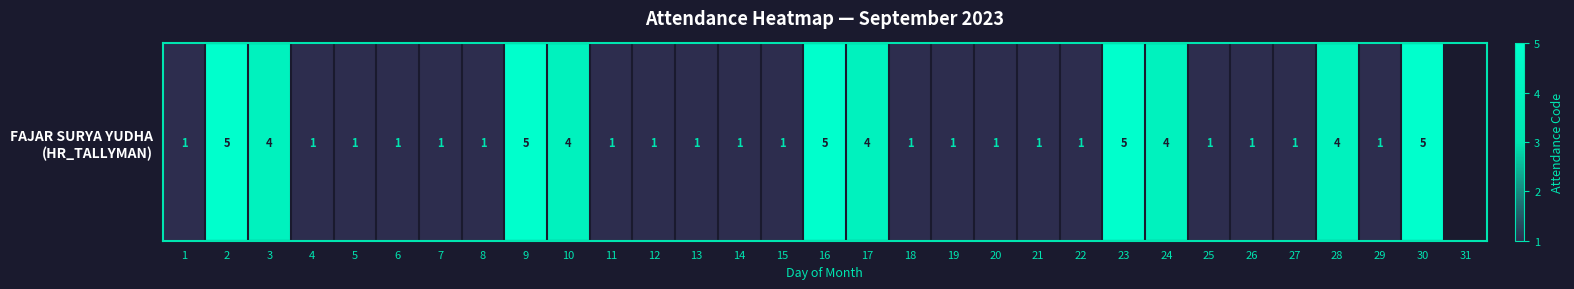

What is the sum of the values at 17 and 26?

5.0